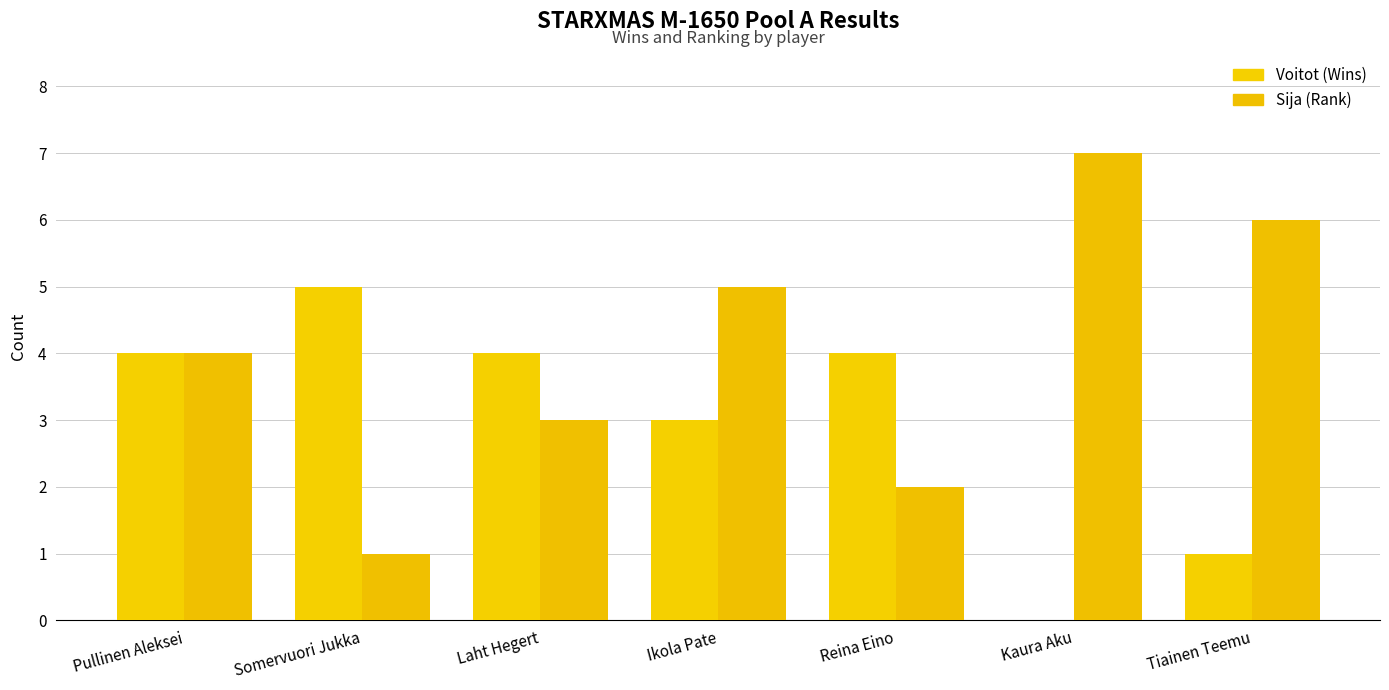

True or false: Sija (Rank) has a value of 7 at Ikola Pate.

False